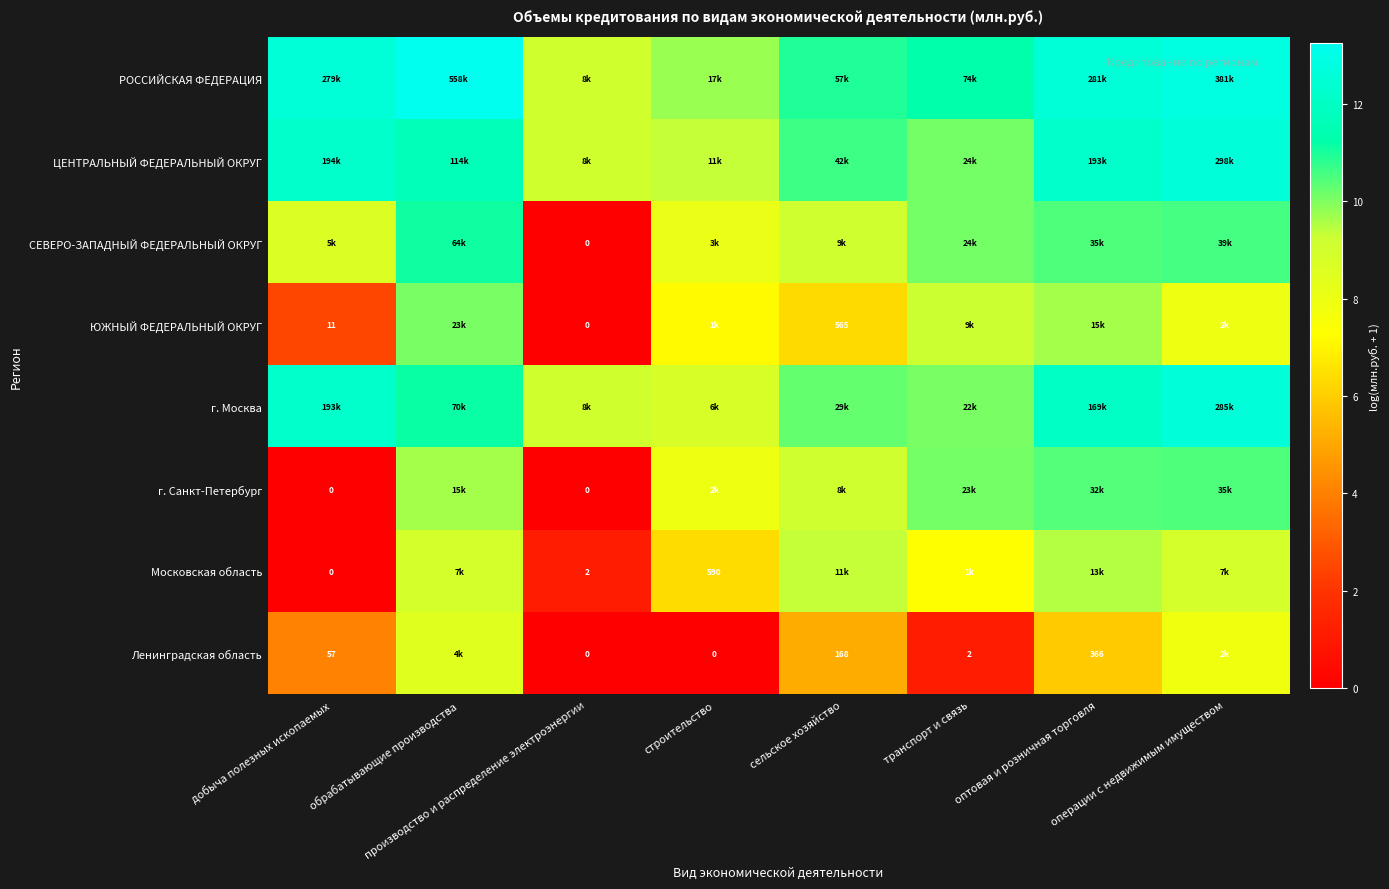

What is the difference between the highest and lowest values at обрабатывающие производства?

4.7